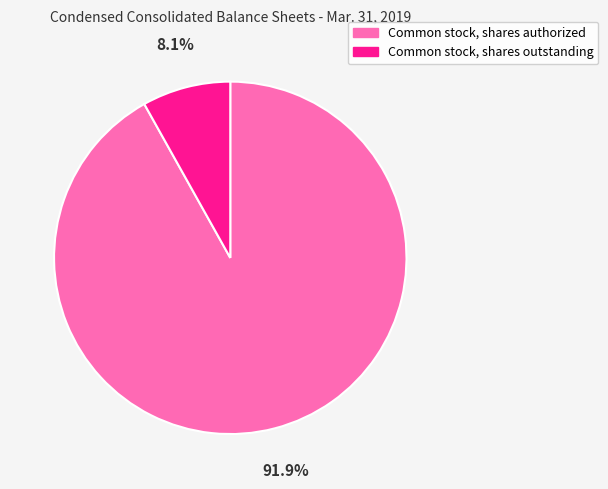

Which category has the biggest portion of the pie?

Common stock, shares authorized